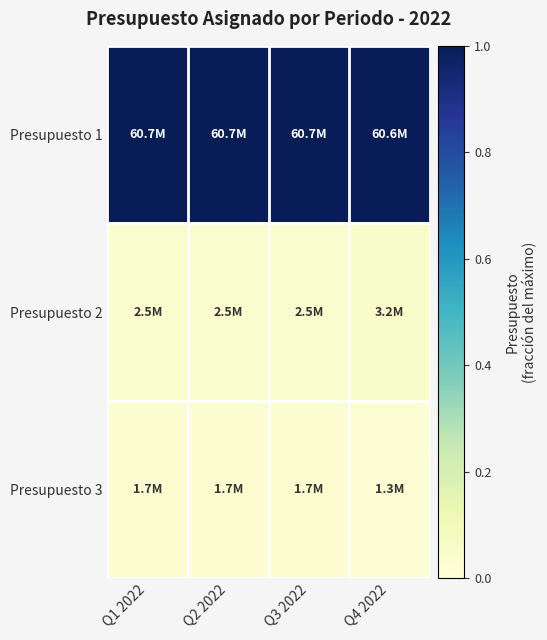

Reading left to right, extract all data points from this chart.

Presupuesto 1: Q1 2022=1.0	Q2 2022=1.0	Q3 2022=1.0	Q4 2022=1.0
Presupuesto 2: Q1 2022=0.0	Q2 2022=0.0	Q3 2022=0.0	Q4 2022=0.1
Presupuesto 3: Q1 2022=0.0	Q2 2022=0.0	Q3 2022=0.0	Q4 2022=0.0